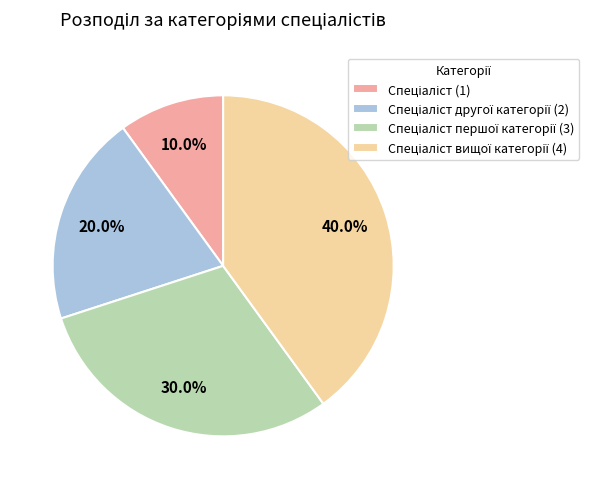

Is there any slice that represents more than half of the pie?

No